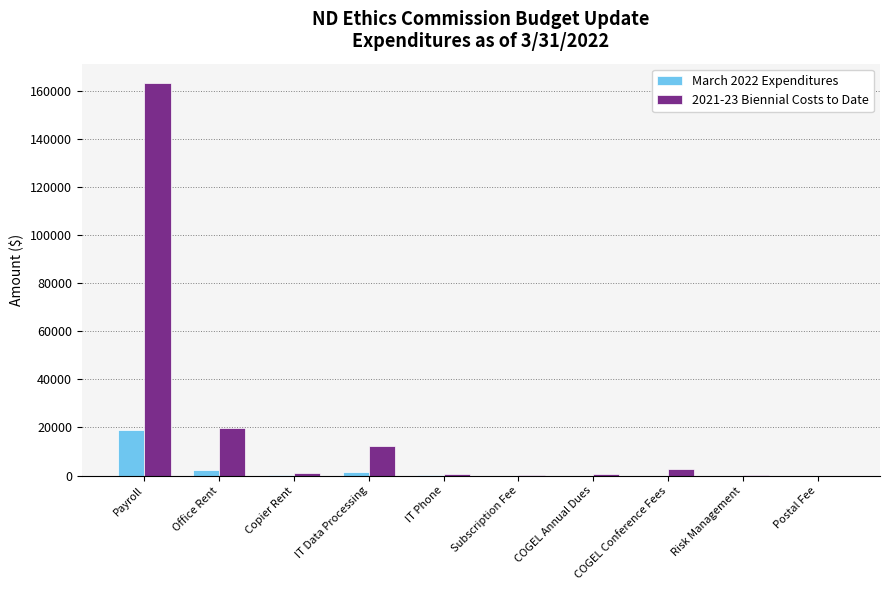

Which series has the largest total across all categories?

2021-23 Biennial Costs to Date